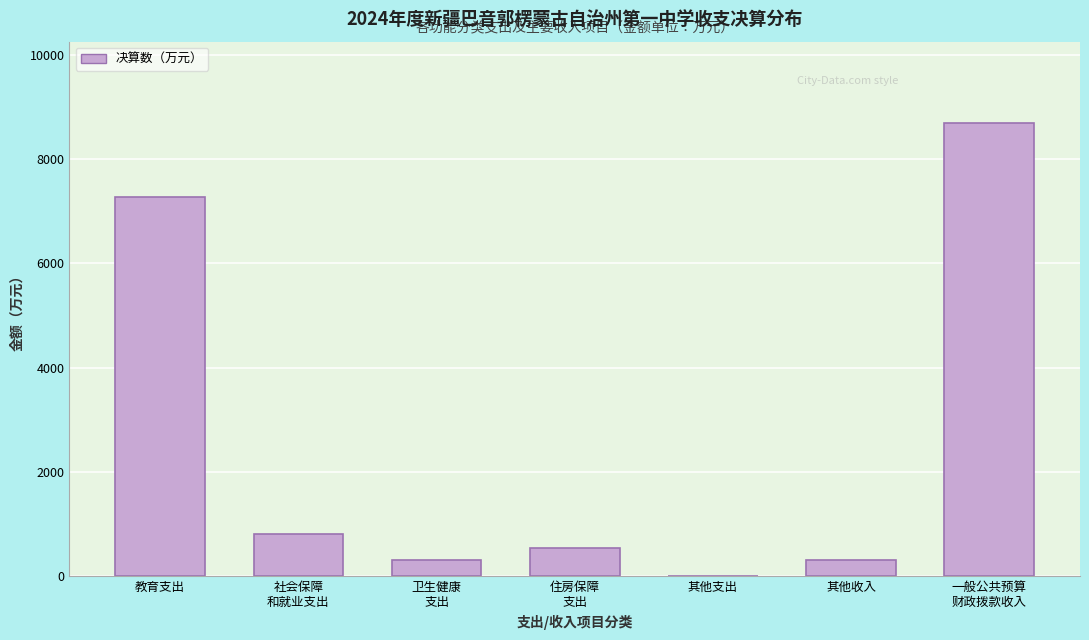

True or false: the data shows 313.3 at 其他收入.

True